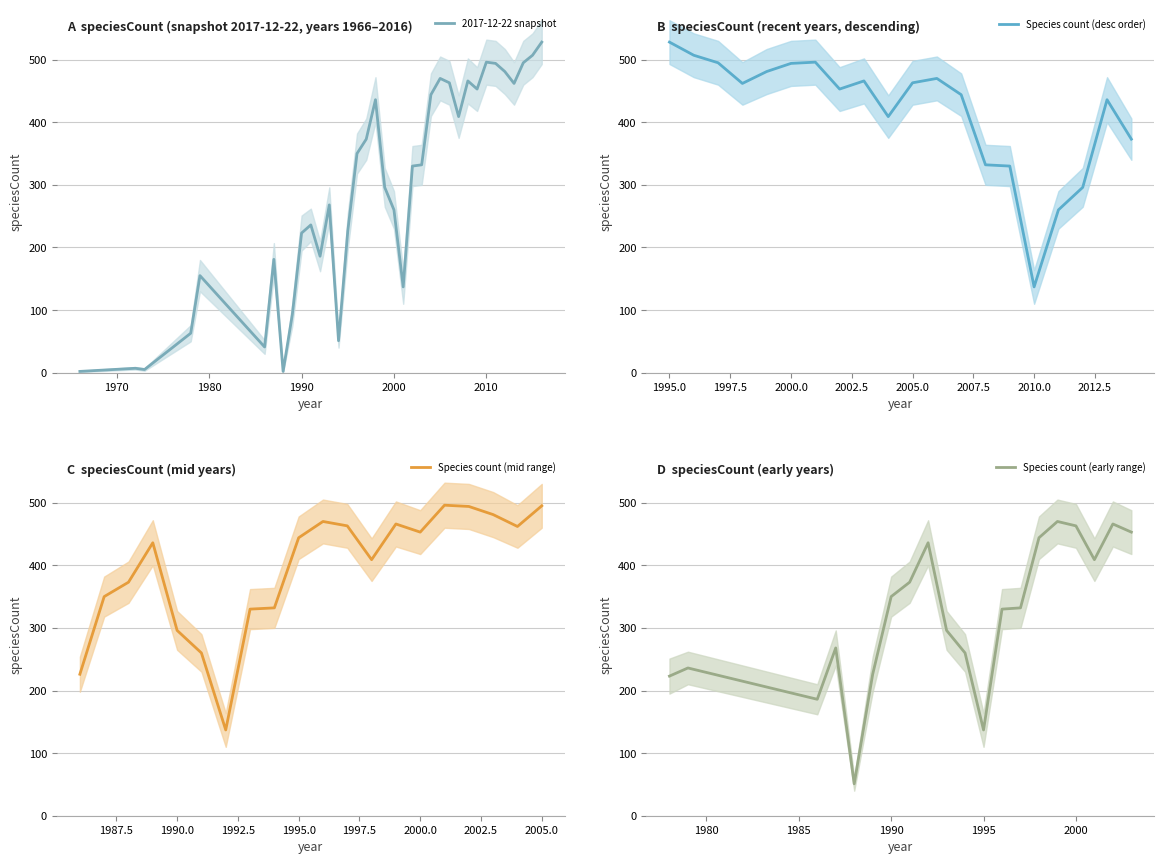

What is the maximum value for 2017-12-22 snapshot?

528